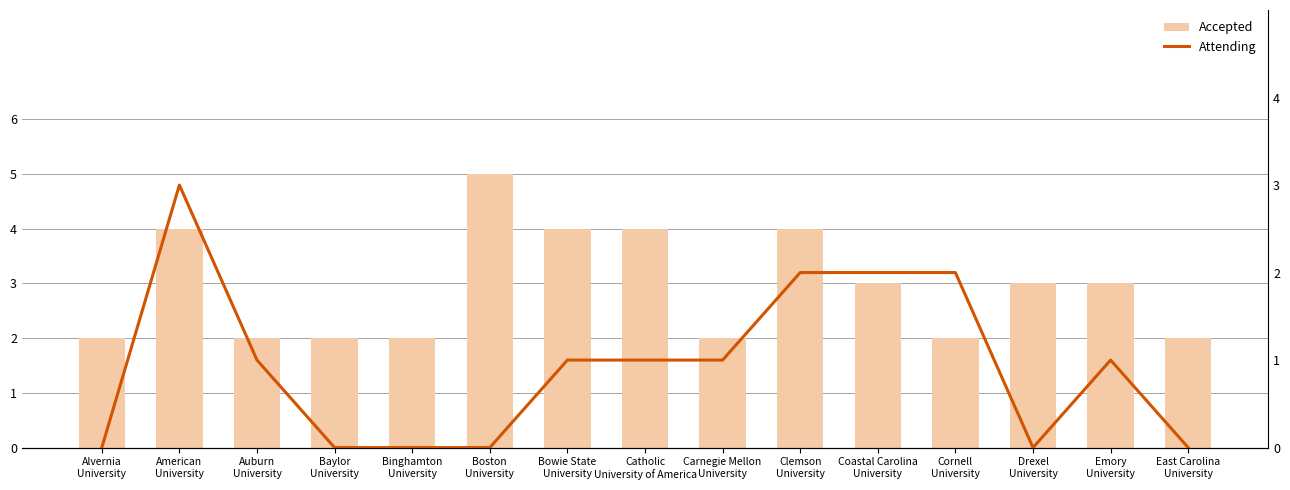

Between Clemson
University and Coastal Carolina
University, which series saw the biggest shift?

Accepted